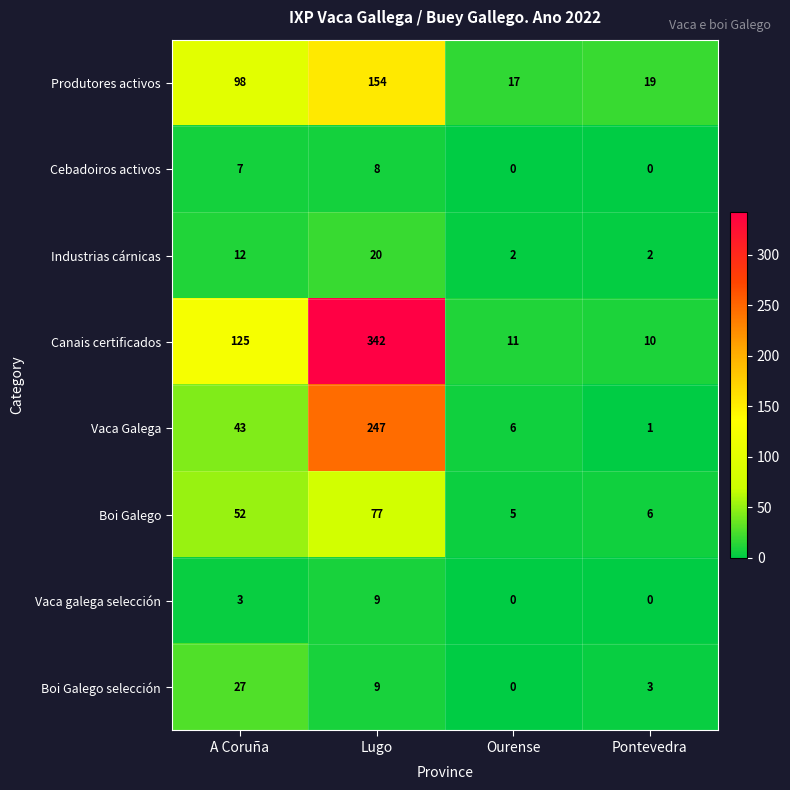

The value of Canais certificados at Lugo is 342. True or false?

True